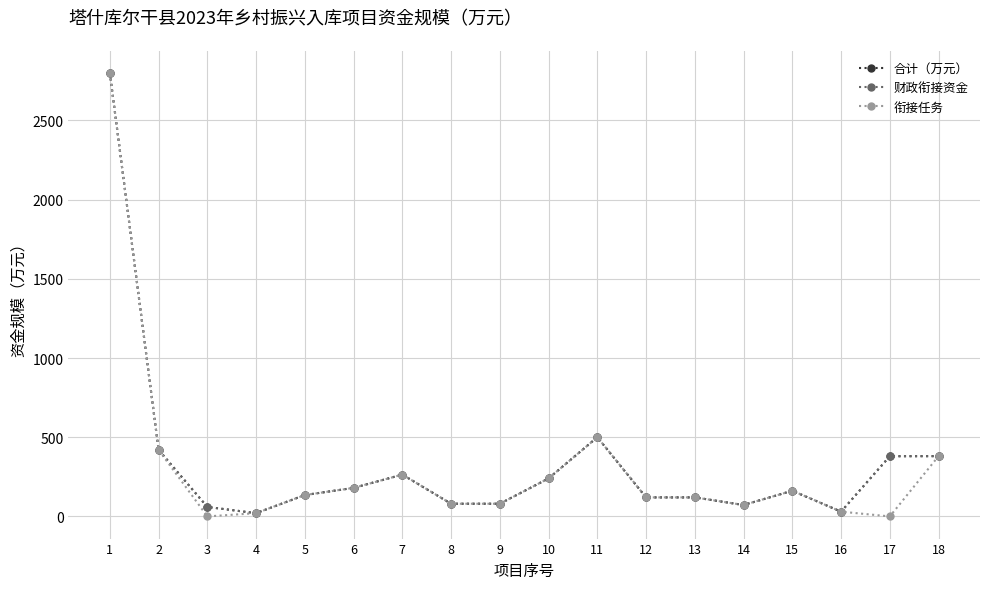

What is the difference between the 合计（万元） values at 4 and 14?

51.6